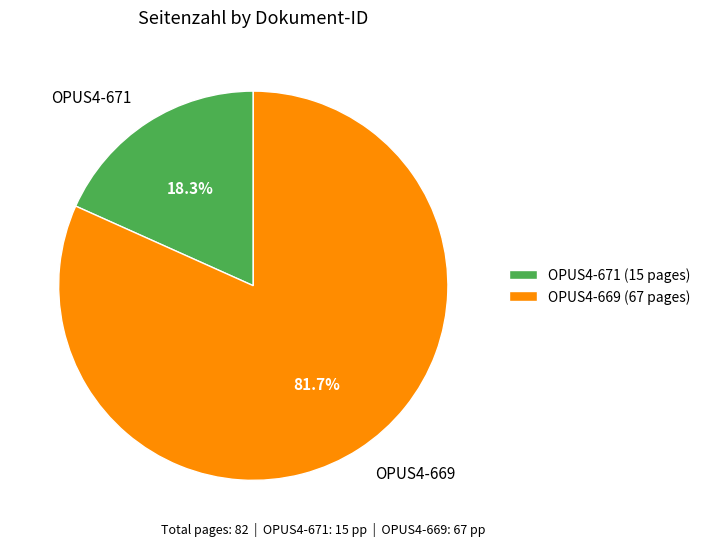

Which has a higher value, OPUS4-669 or OPUS4-671?

OPUS4-669